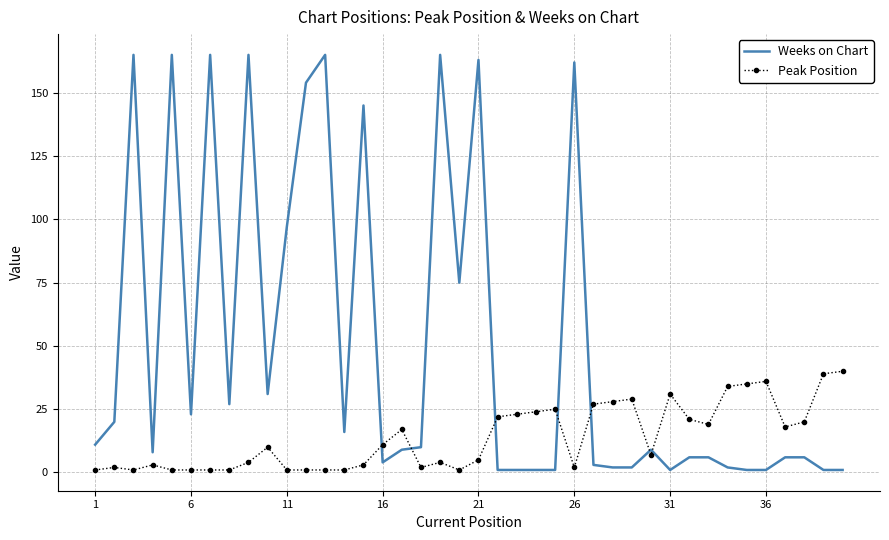

Reading left to right, transcribe all the data shown in this chart.

Weeks on Chart: 11	20	165	8	165	23	165	27	165	31	97	154	165	16	145	4	9	10	165	75	163	1	1	1	1	162	3	2	2	9	1	6	6	2	1	1	6	6	1	1
Peak Position: 1	2	1	3	1	1	1	1	4	10	1	1	1	1	3	11	17	2	4	1	5	22	23	24	25	2	27	28	29	7	31	21	19	34	35	36	18	20	39	40